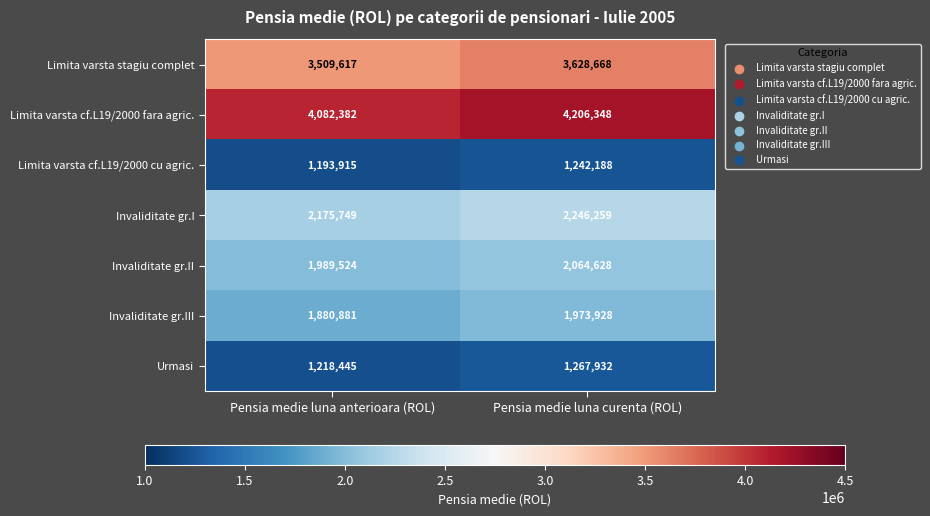

What is the minimum value shown in the chart?

1193915